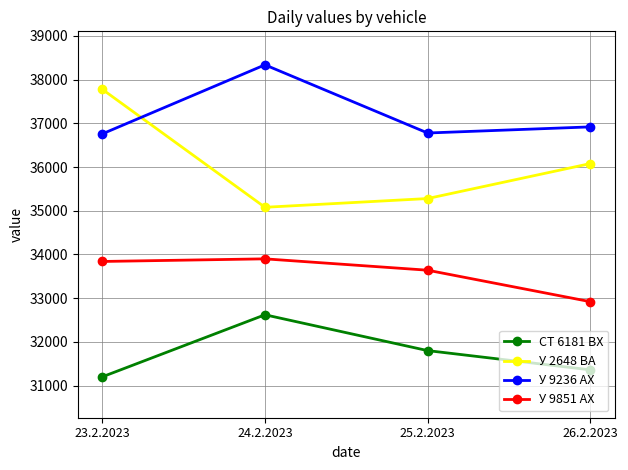

Between 23.2.2023 and 26.2.2023, which series saw the biggest shift?

У 2648 ВА